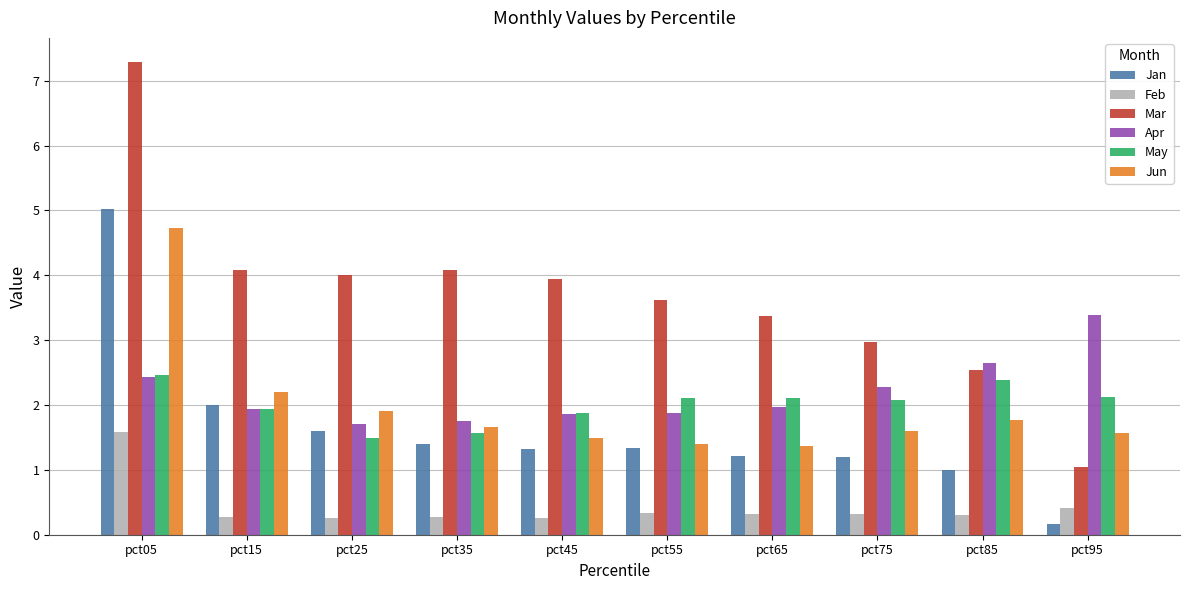

At how many categories does at least one series exceed 5?

1